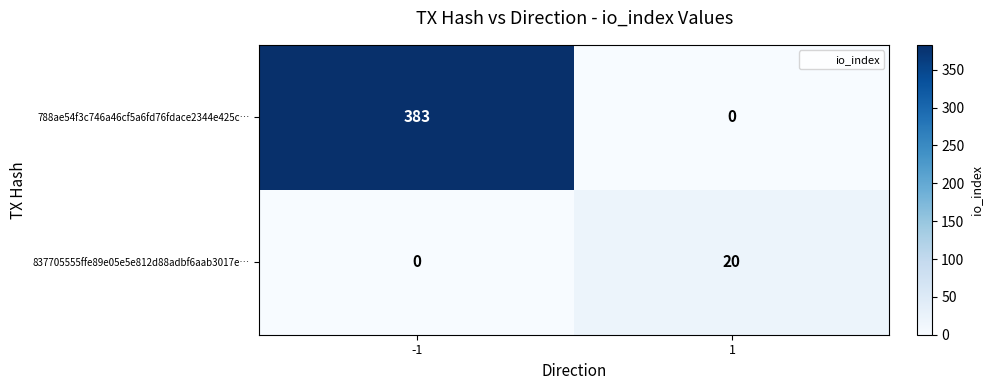

What is the total value across all series at 1?

20